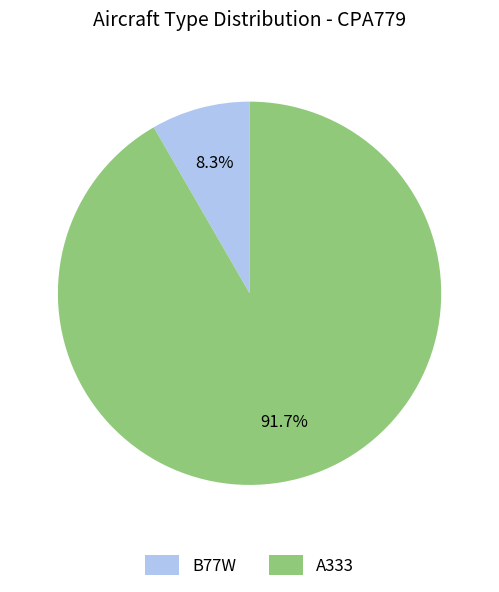

To the nearest percent, what is the difference between the largest and smallest slice percentages?

83%